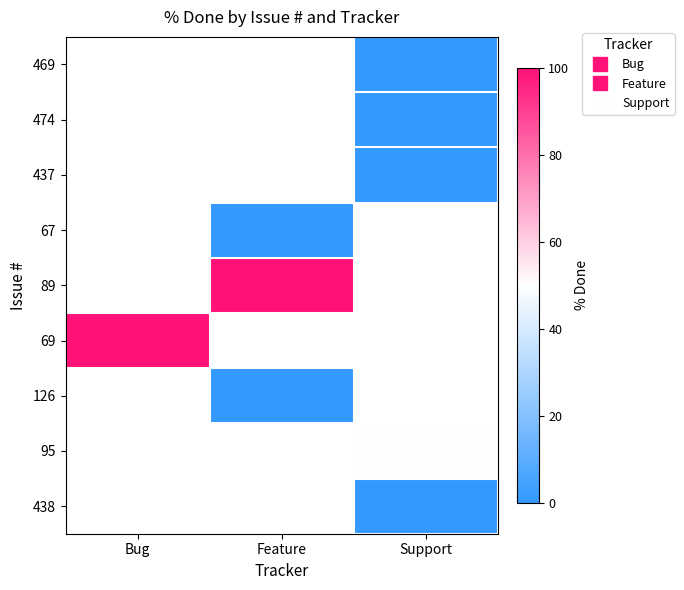

How many values in 89 are above zero?

1